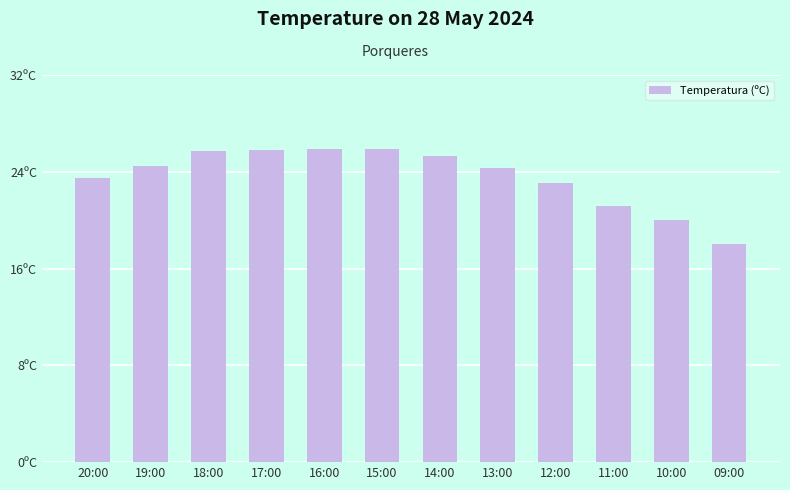

Are the bars horizontal?

No